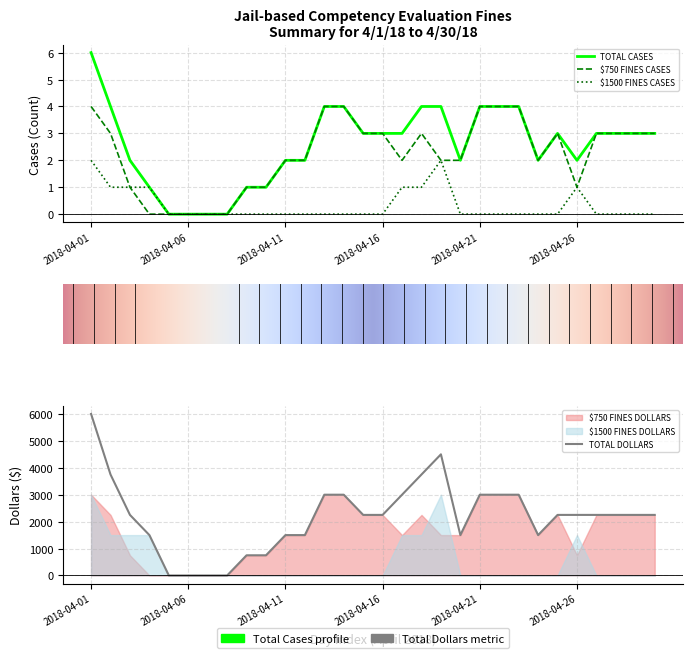

Where is the first local maximum for $750 FINES CASES?

2018-04-18